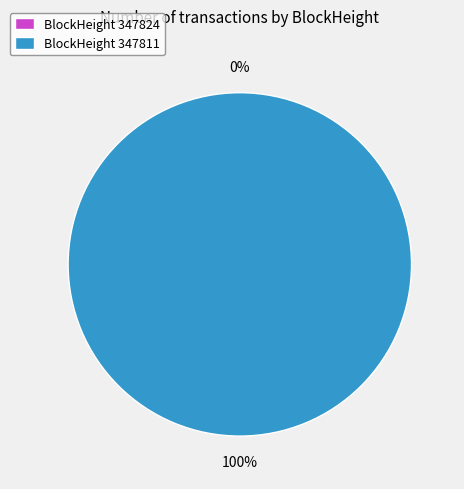

To the nearest percent, what percentage of the pie is 347811?

100%